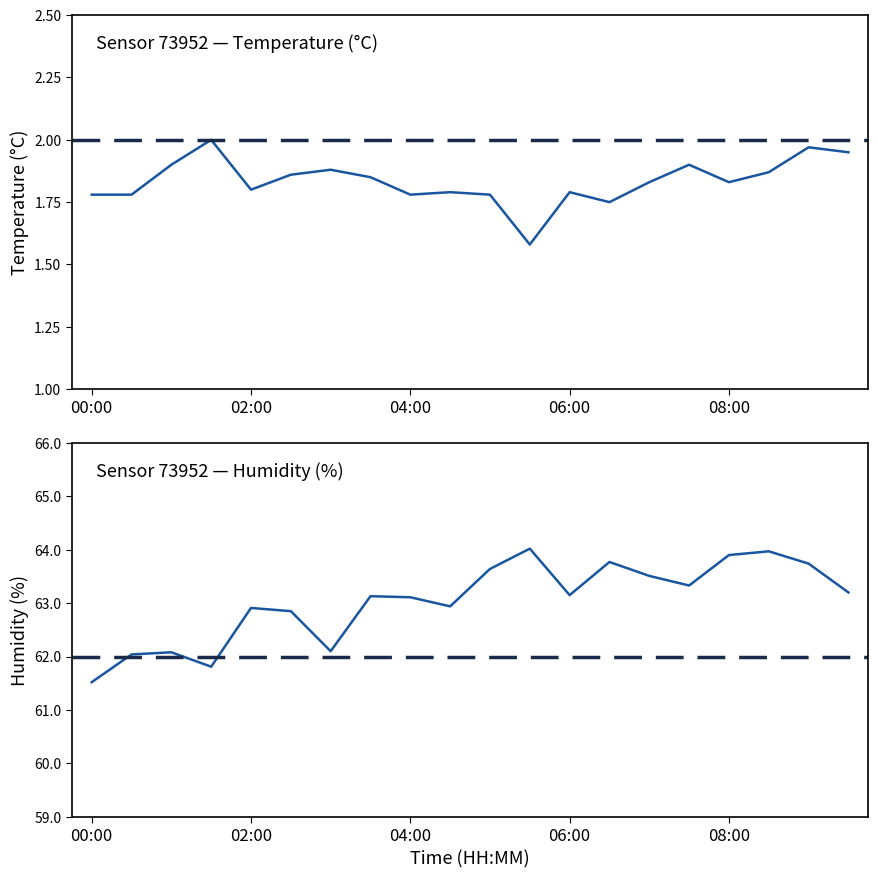

Where is humidity nearest to the value 62?

00:30